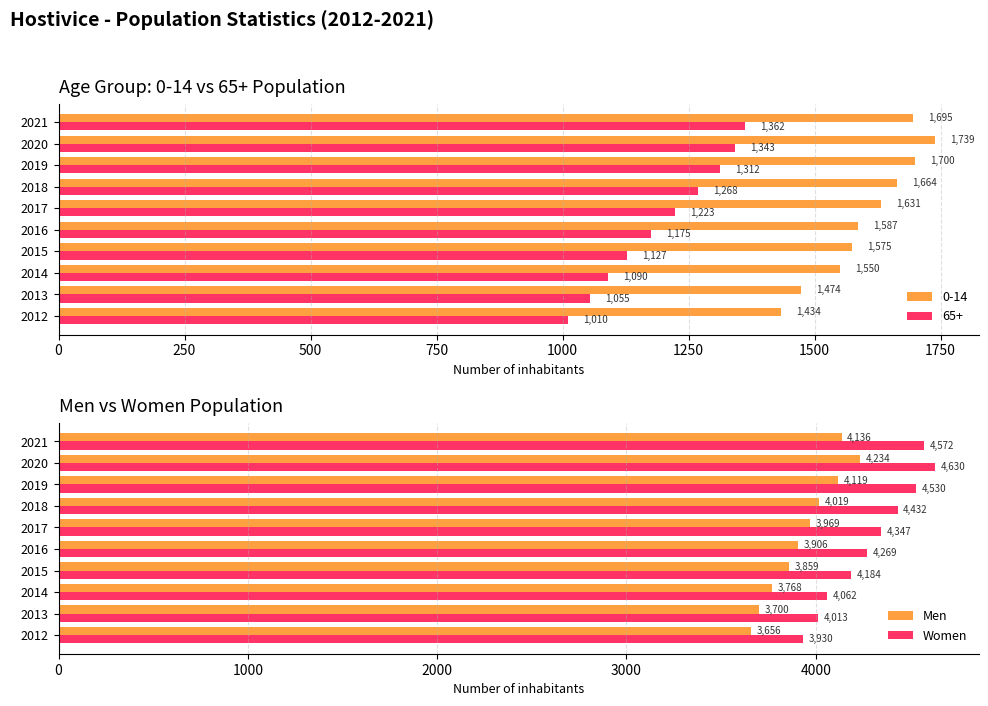

The value of Women at 2015 is 4184. True or false?

True